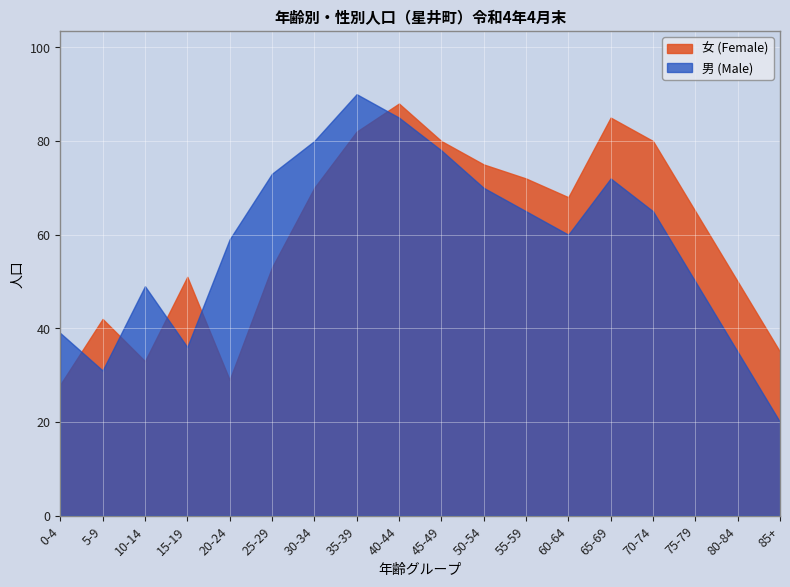

In 男 (Male), how many points are higher than both neighbors (excluding endpoints)?

3